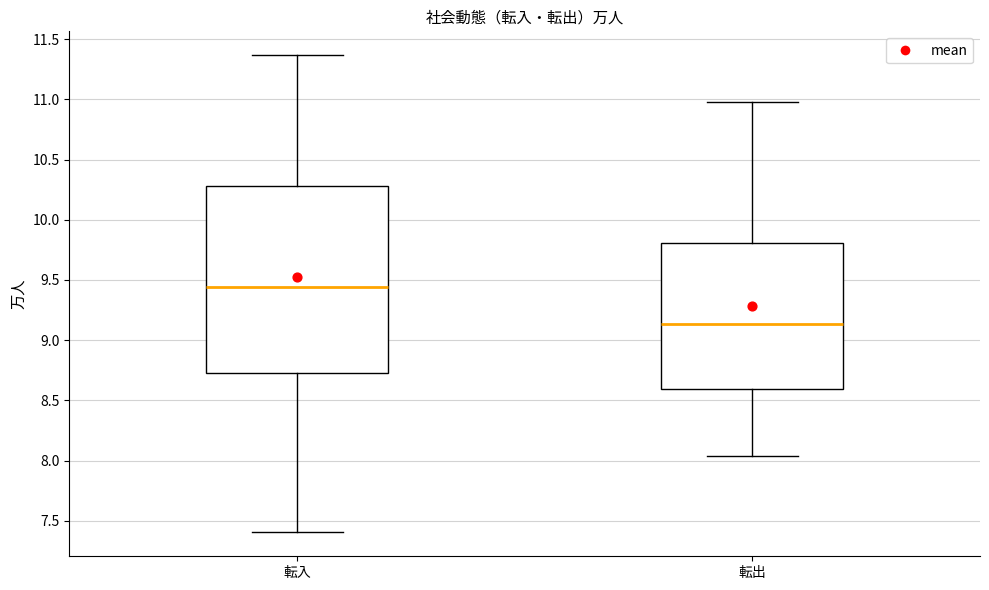

Which box is the tallest, from its lower edge to its upper edge?

転入